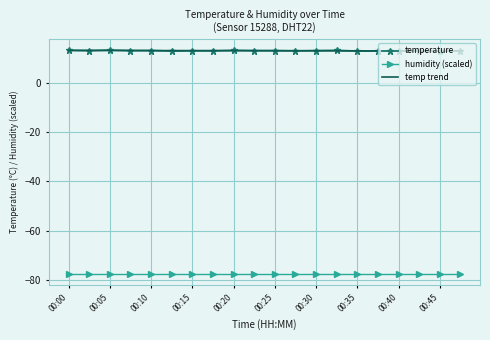

What is the highest value of the temp trend series?

13.1